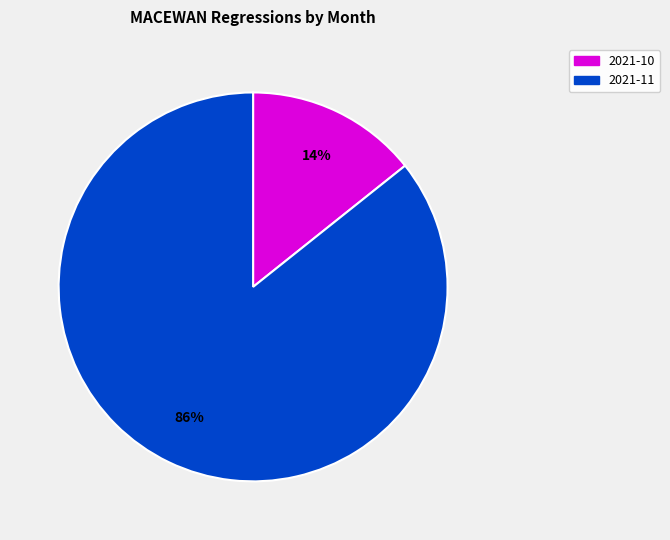

Count the number of slices in the pie.

2